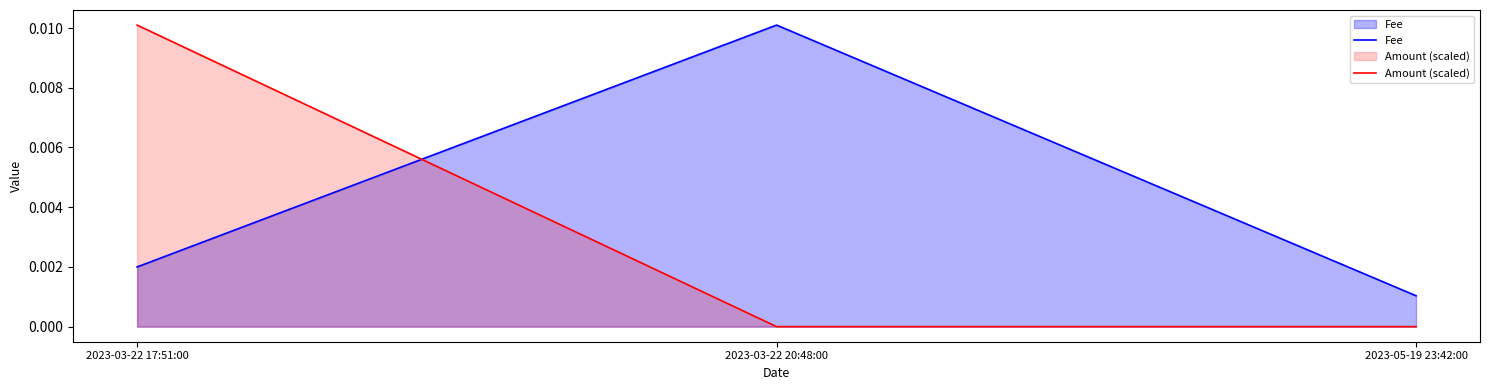

What is the label of the 1st point from the right?

2023-05-19 23:42:00